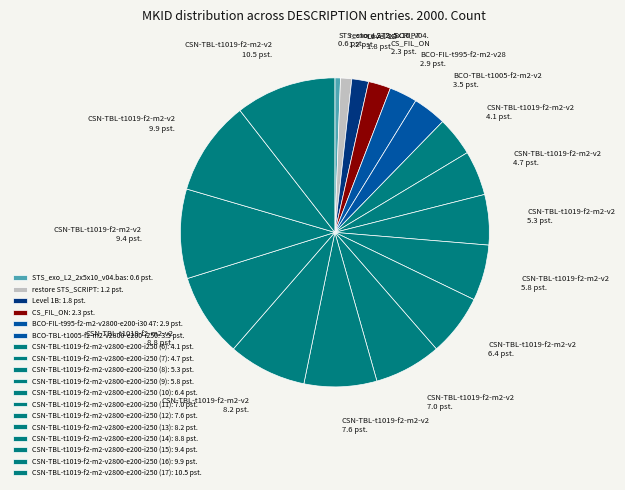

To the nearest percent, what percentage of the pie is CSN-TBL-t1019-f2-m2-v2800-e200-i250 (6)?

4%